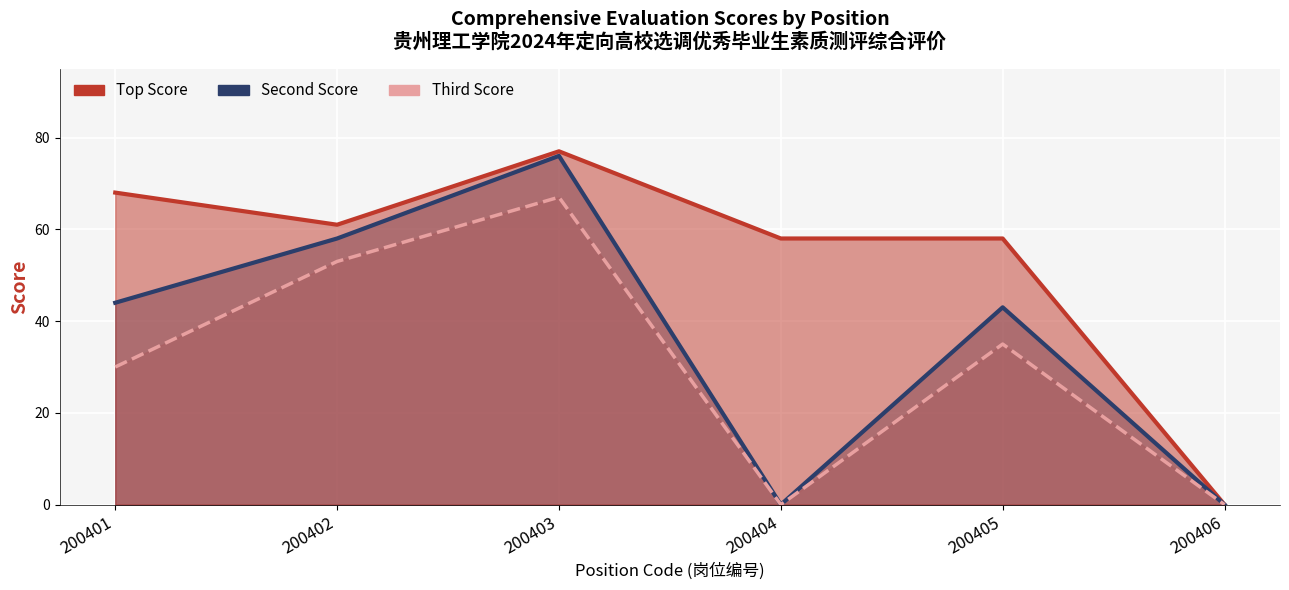

Where does the Second Score series first go above 44?

200402